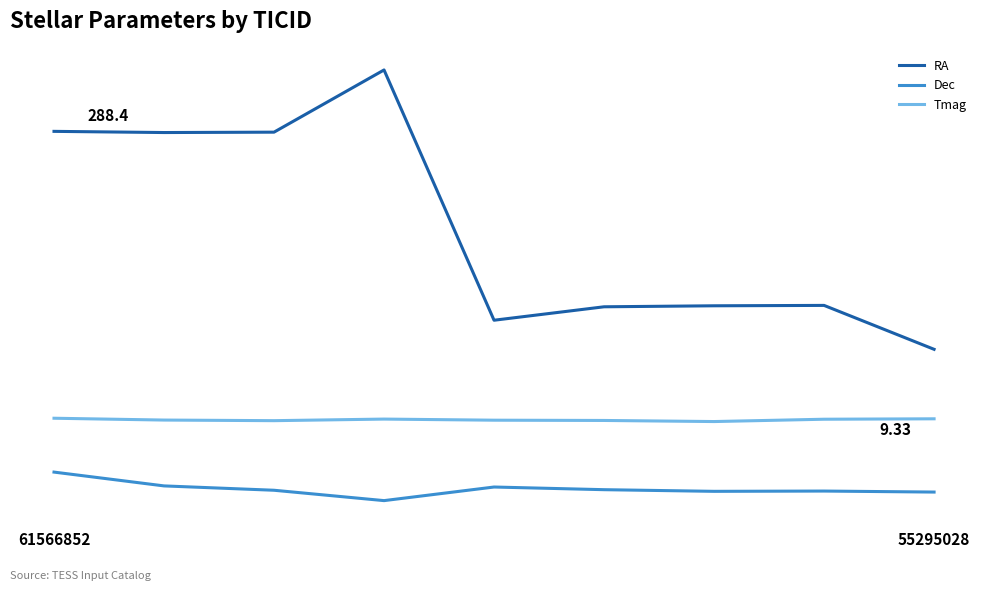

What are all the series names shown in the legend?

RA, Dec, Tmag